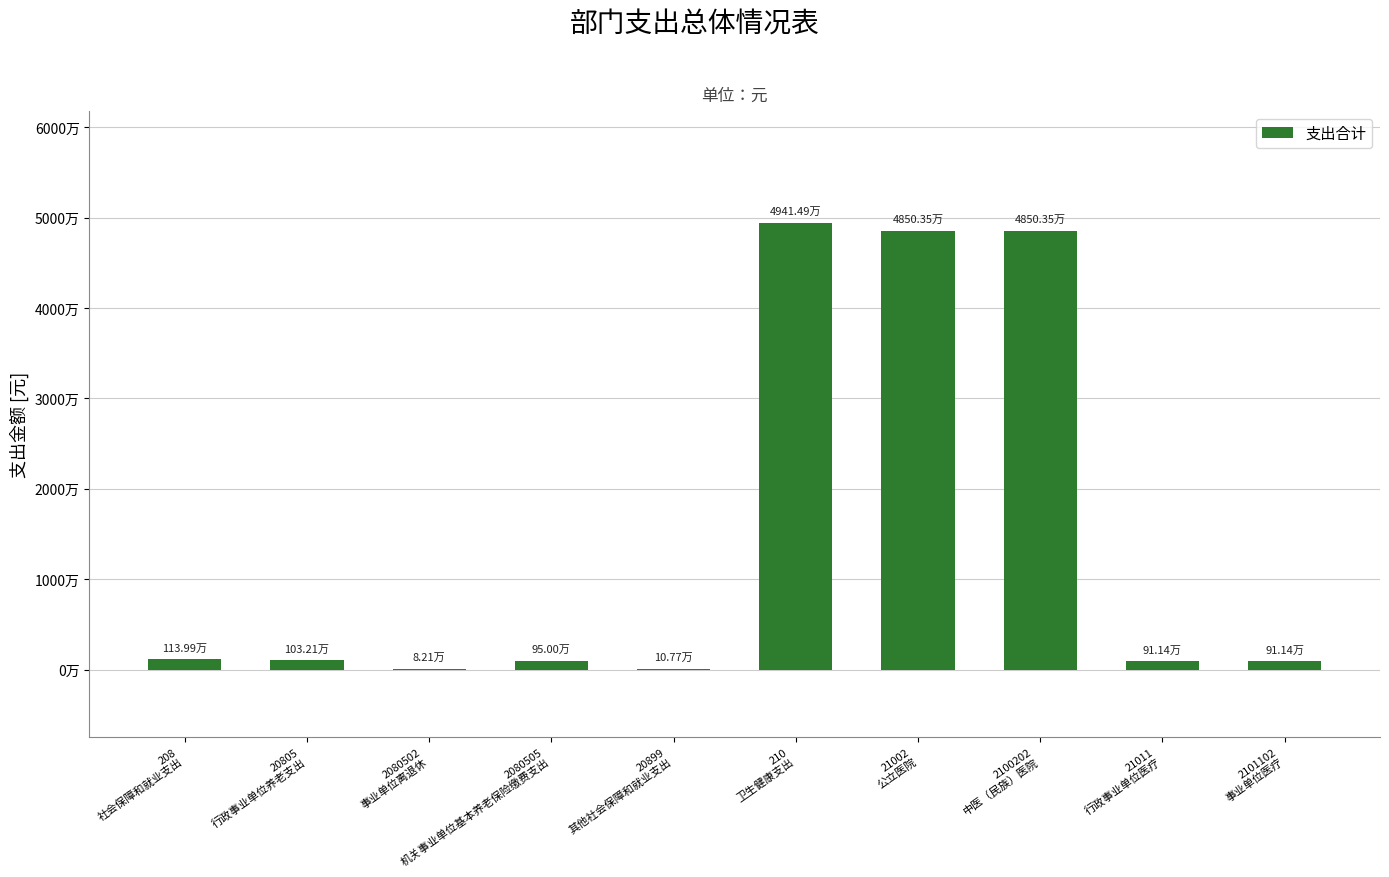

What is the value of the 3rd bar from the left?

82112.0